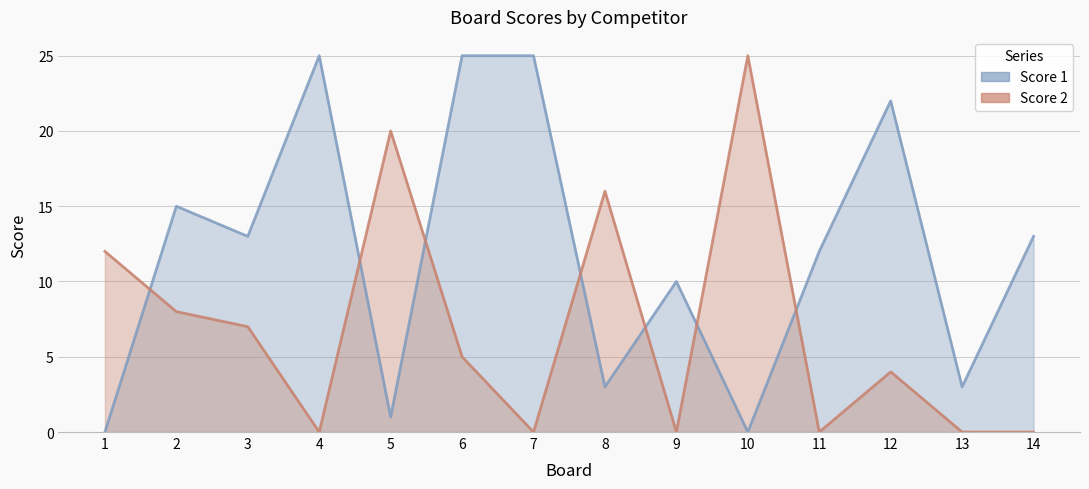

List the labels in order of Score 2 value, largest first.

10, 5, 8, 1, 2, 3, 6, 12, 4, 7, 9, 11, 13, 14